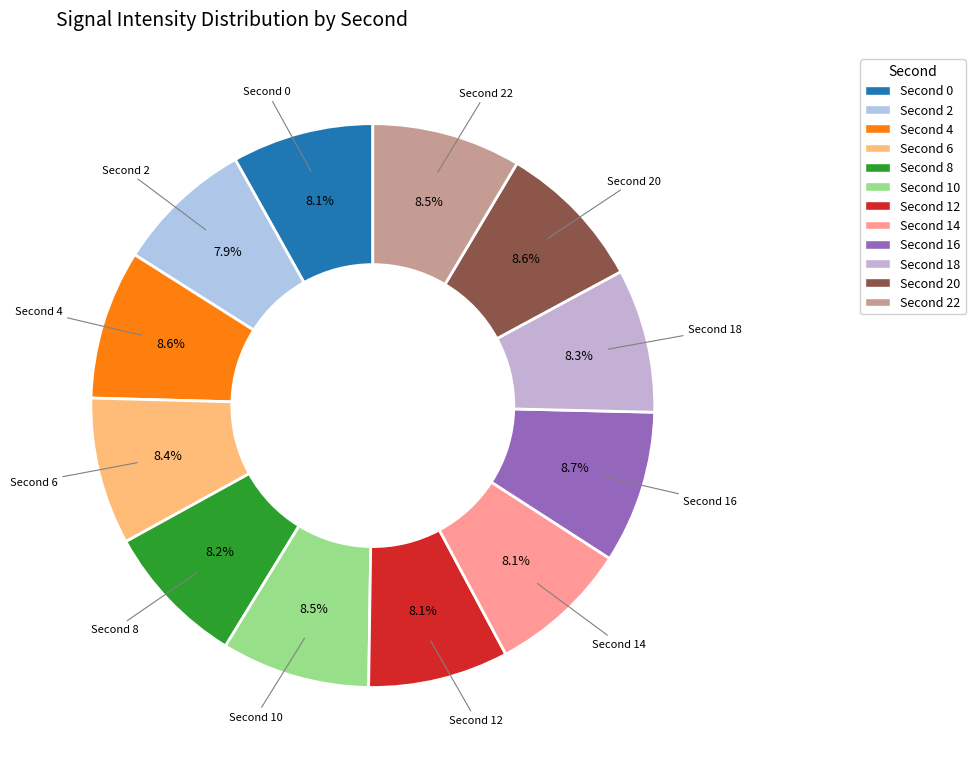

How many slices are in this pie chart?

12